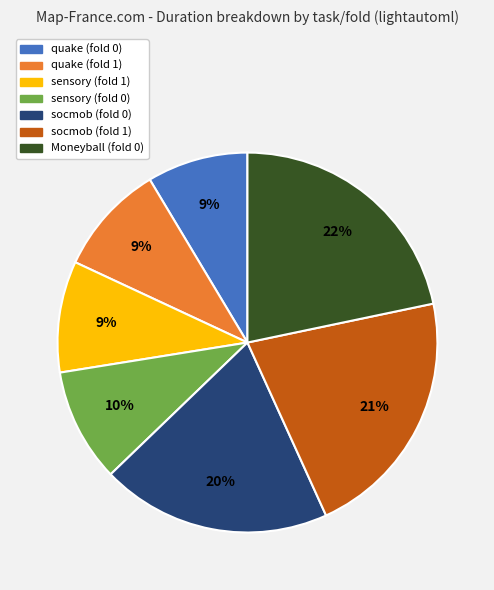

What percentage is the quake (fold 0) slice, to the nearest percent?

9%